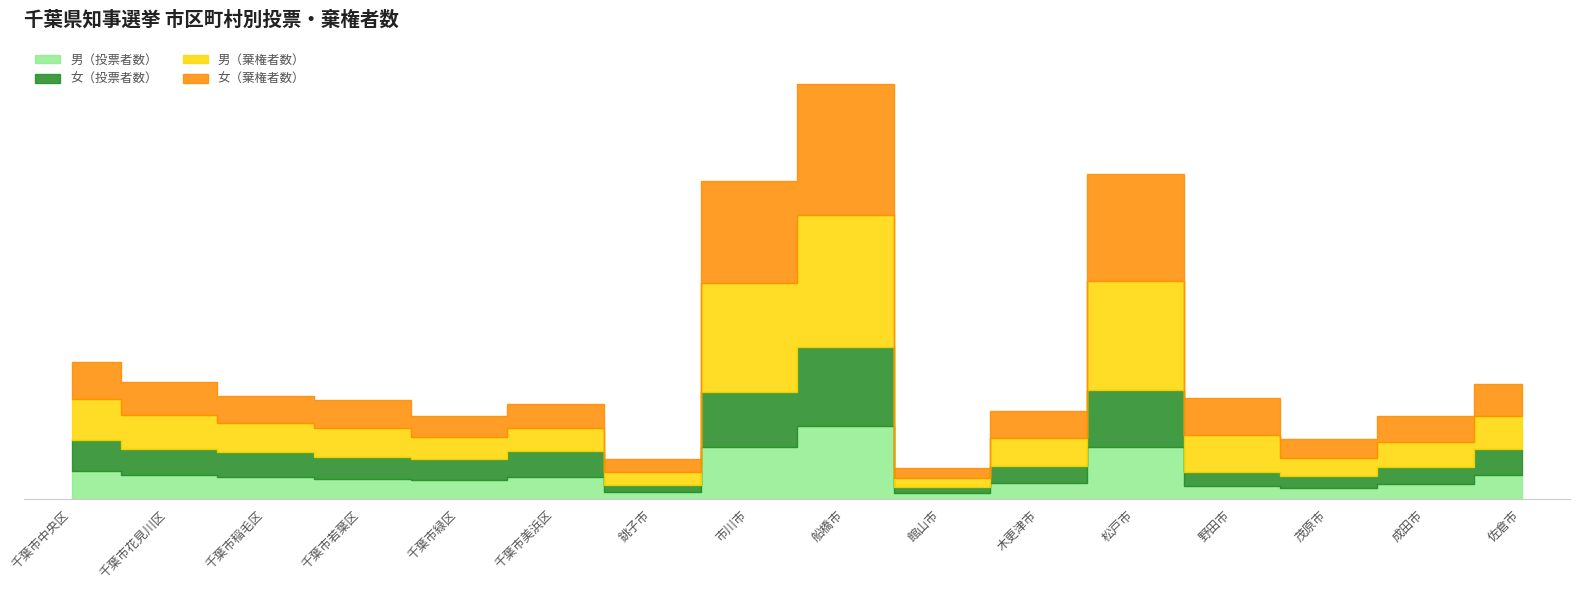

What is the difference between the highest and lowest values at 船橋市?

75278